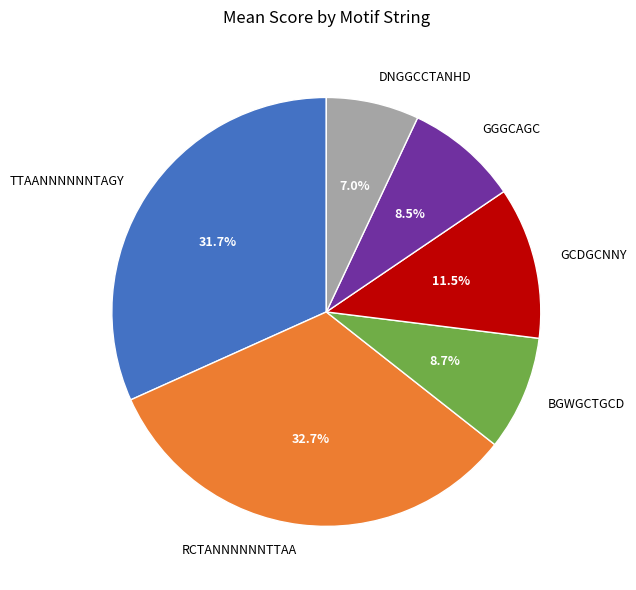

To the nearest percent, what is the difference between the largest and smallest slice percentages?

26%